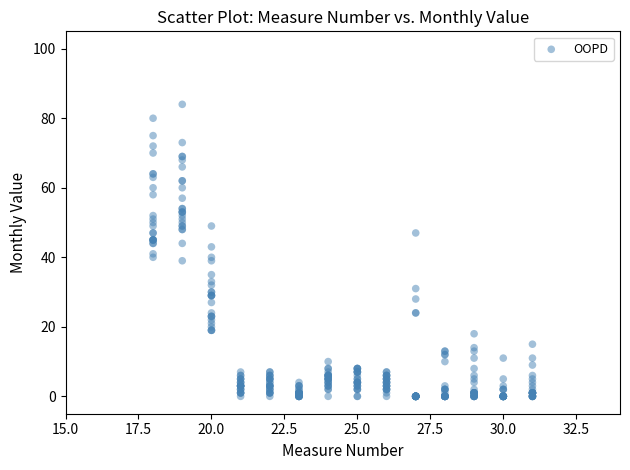

What is the range of Y values (max minus min)?

84